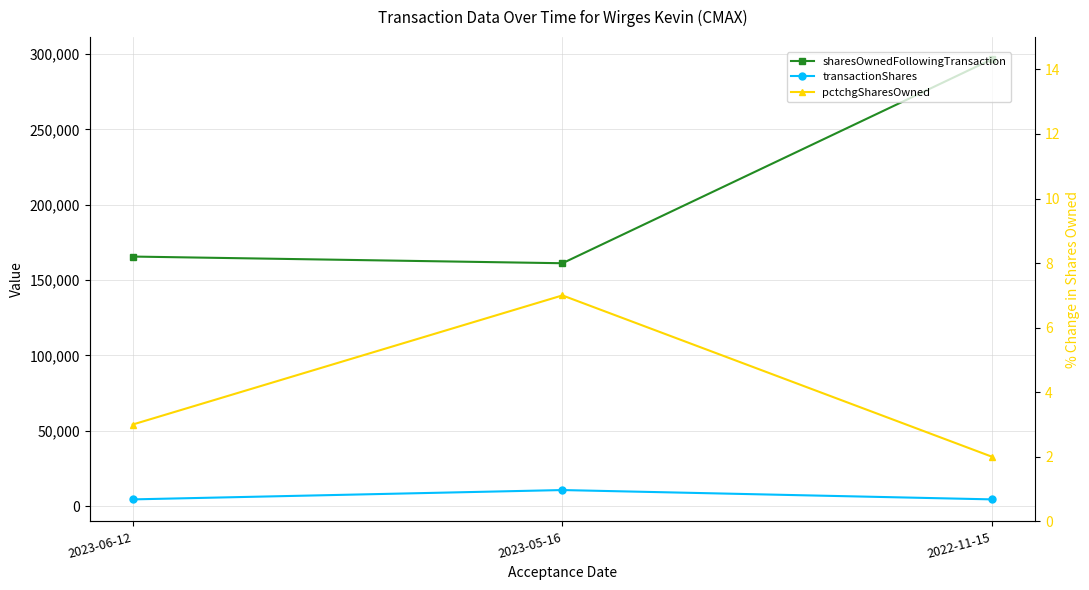

What position from the right is 2022-11-15?

1